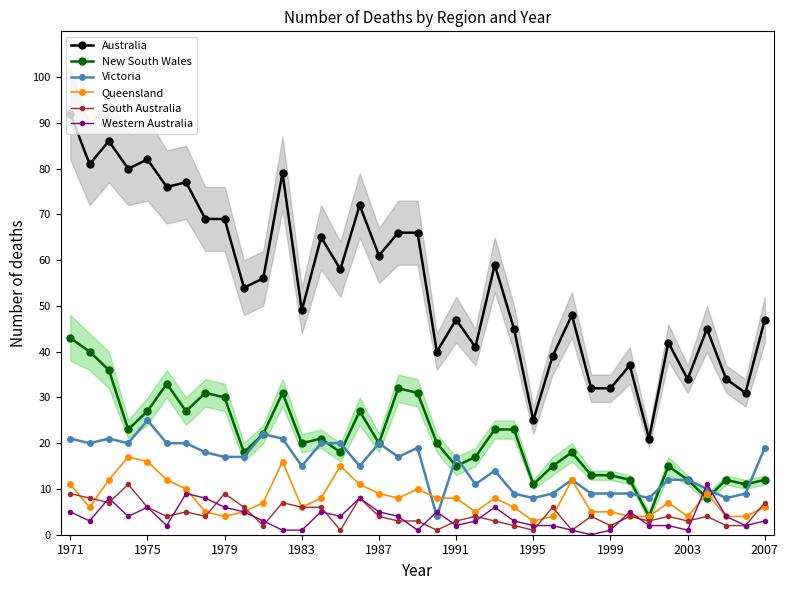

What are all the series names shown in the legend?

Australia, New South Wales, Victoria, Queensland, South Australia, Western Australia